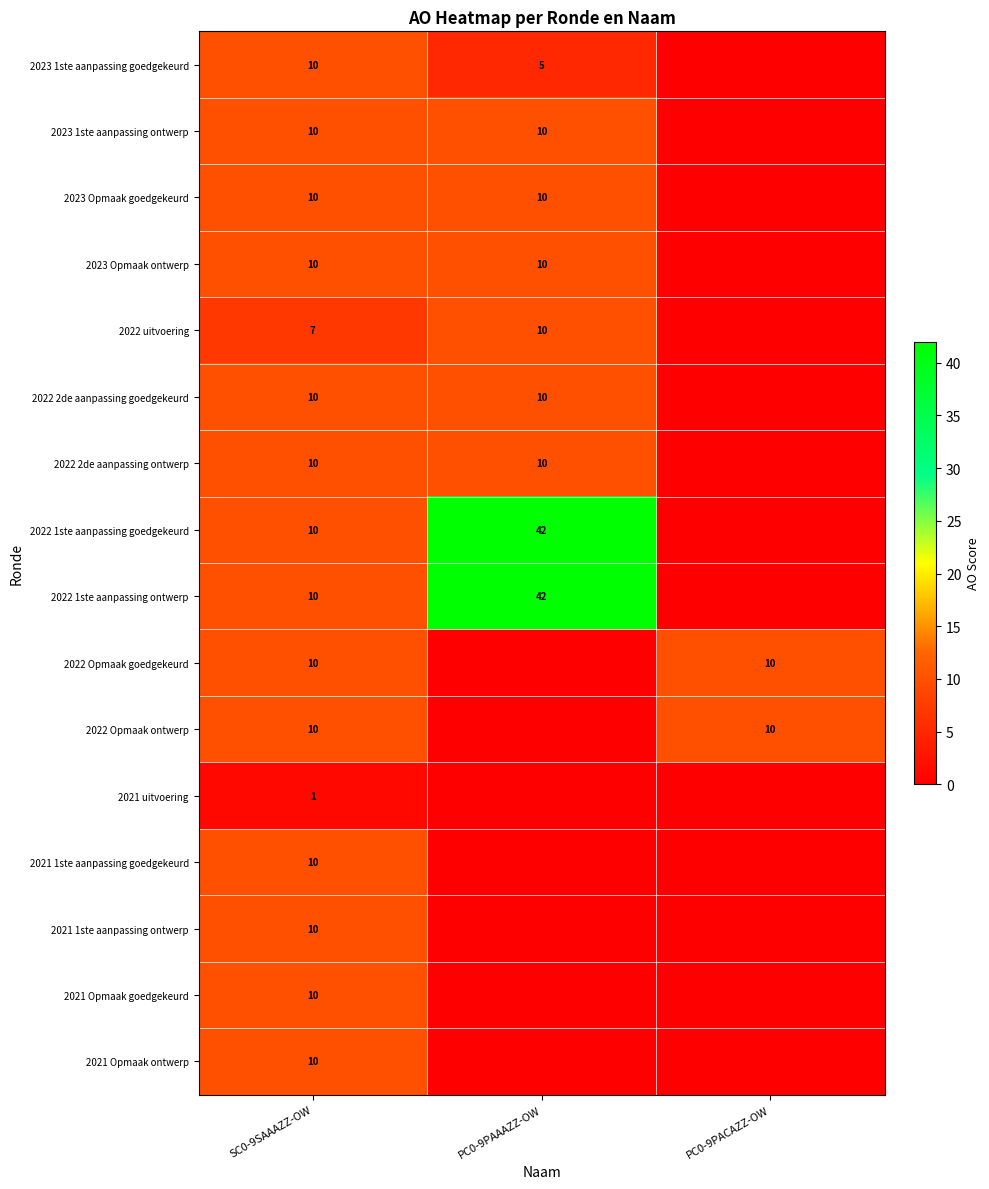

True or false: 2021 1ste aanpassing goedgekeurd has a value of 10 at SC0-9SAAAZZ-OW.

True